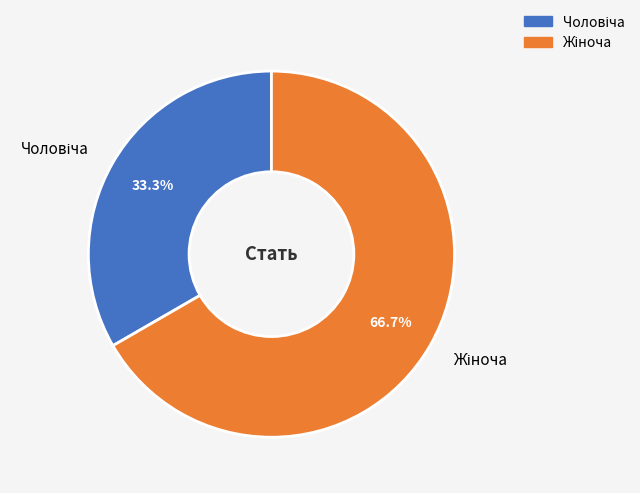

Does any single category account for the majority?

Yes